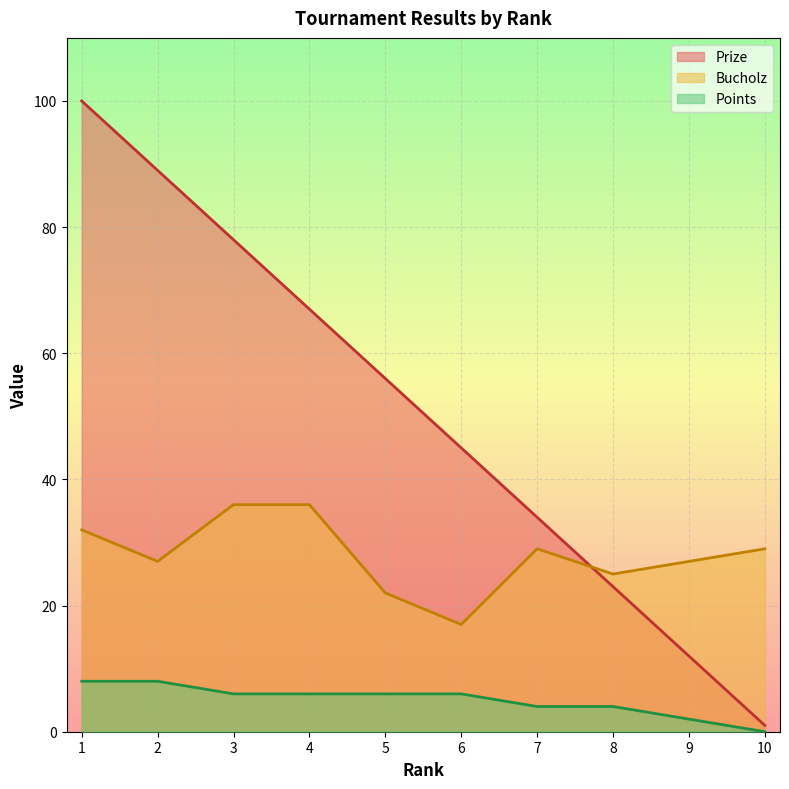

List the series in order of their peak value, lowest first.

Points, Bucholz, Prize